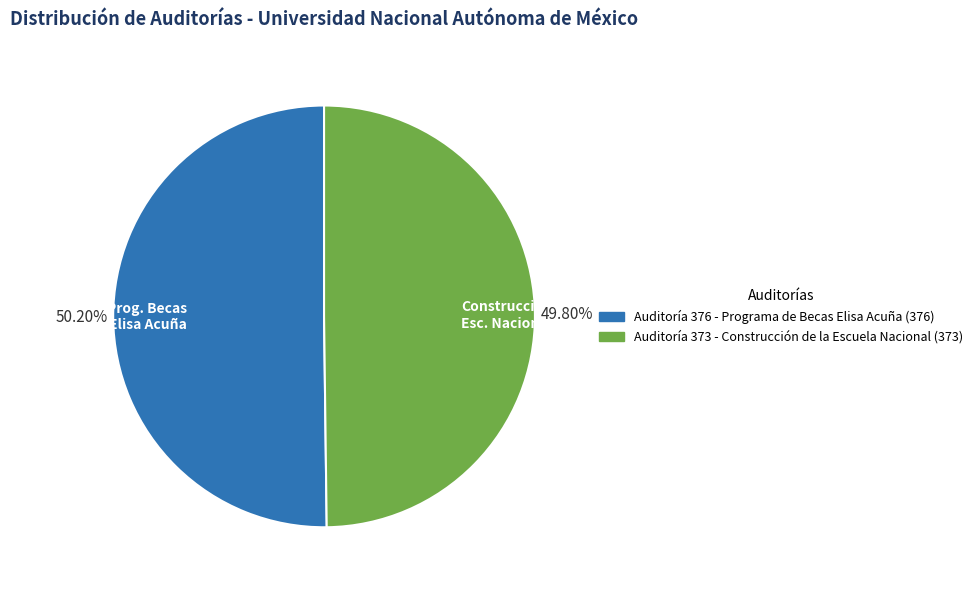

Is there any slice that represents more than half of the pie?

Yes